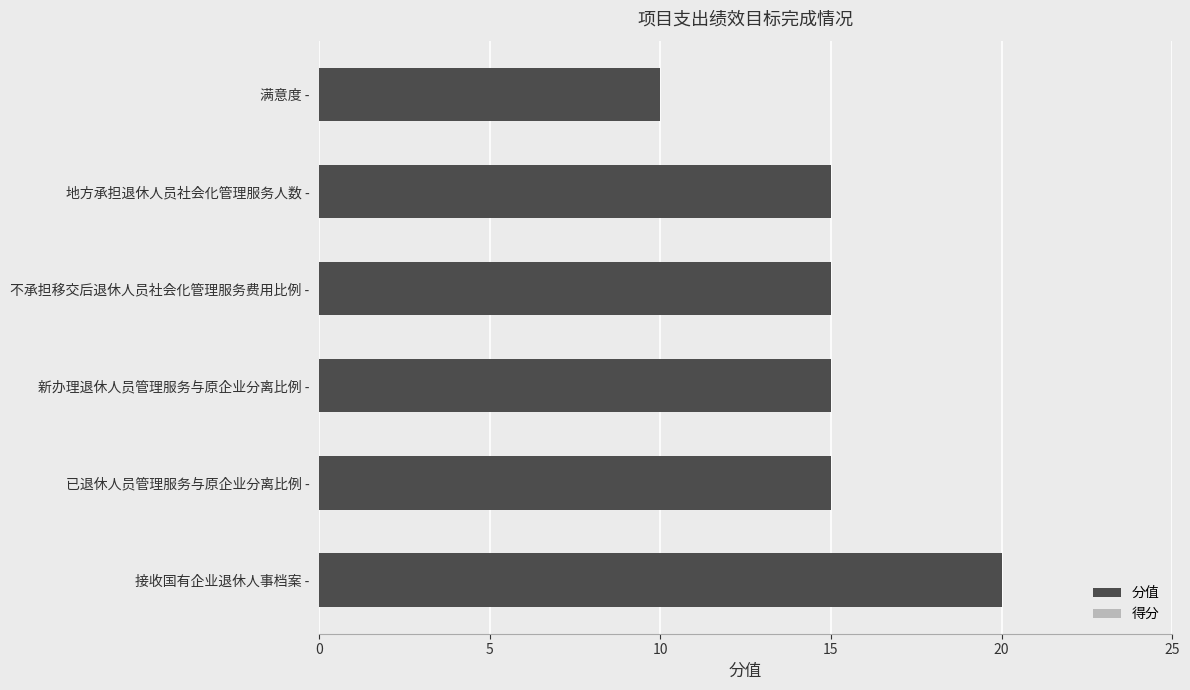

What is the change in value from 已退休人员管理服务与原企业分离比例 - to 满意度 -?

-5